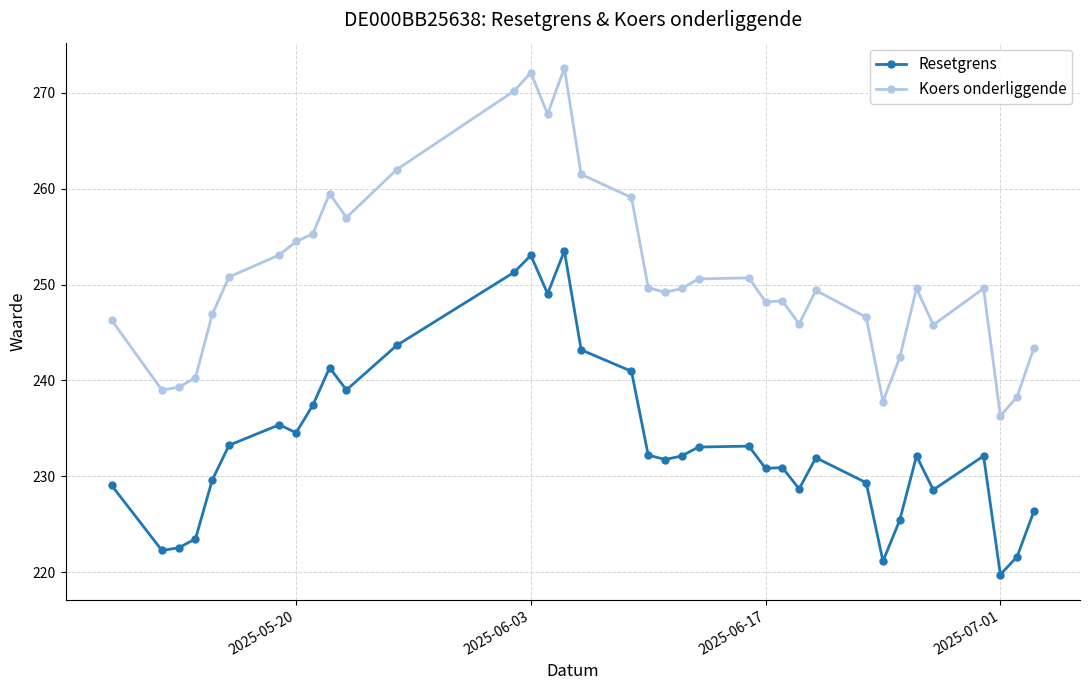

What is the value of the Resetgrens point at the 26th from the left?

228.7